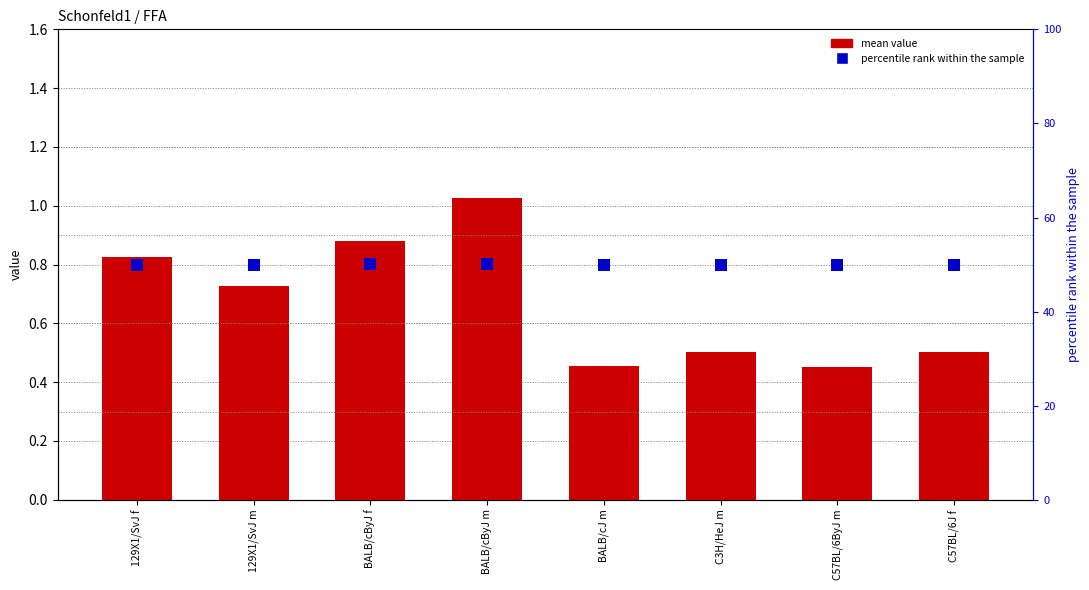

Is it true that percentile rank within the sample equals 50.0 at C57BL/6ByJ m?

True